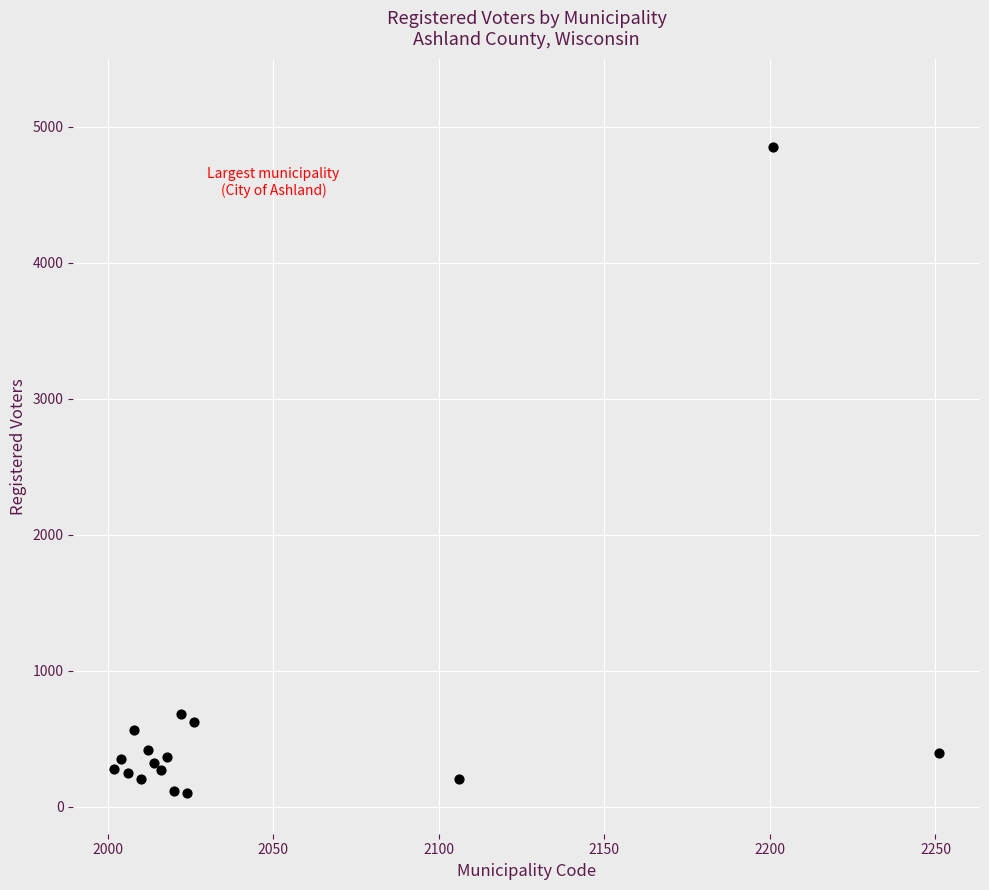

What Y value in the scatter plot is closest to 2476?

679